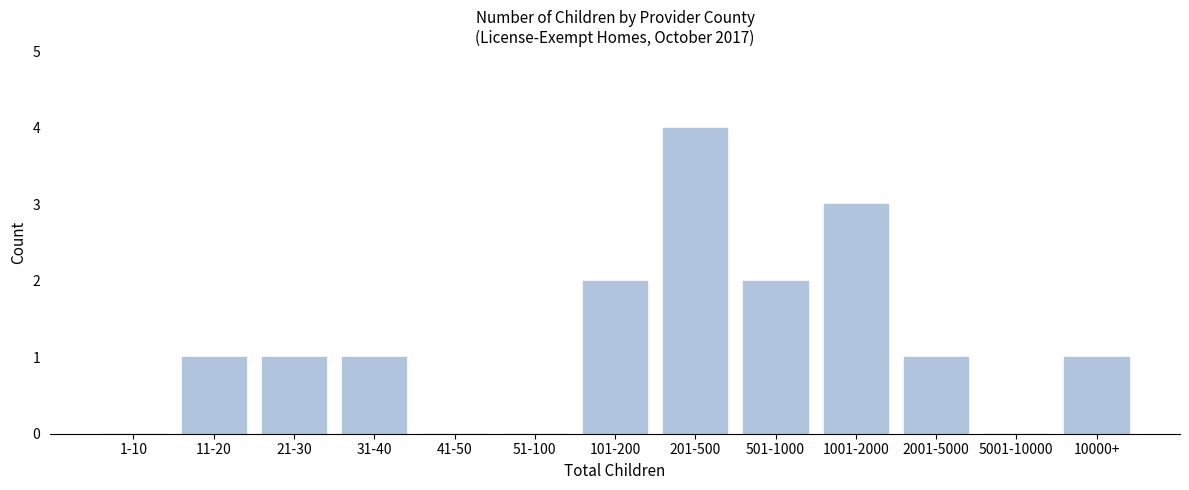

Reading right to left, extract all data points from this chart.

10000+=1	5001-10000=0	2001-5000=1	1001-2000=3	501-1000=2	201-500=4	101-200=2	51-100=0	41-50=0	31-40=1	21-30=1	11-20=1	1-10=0